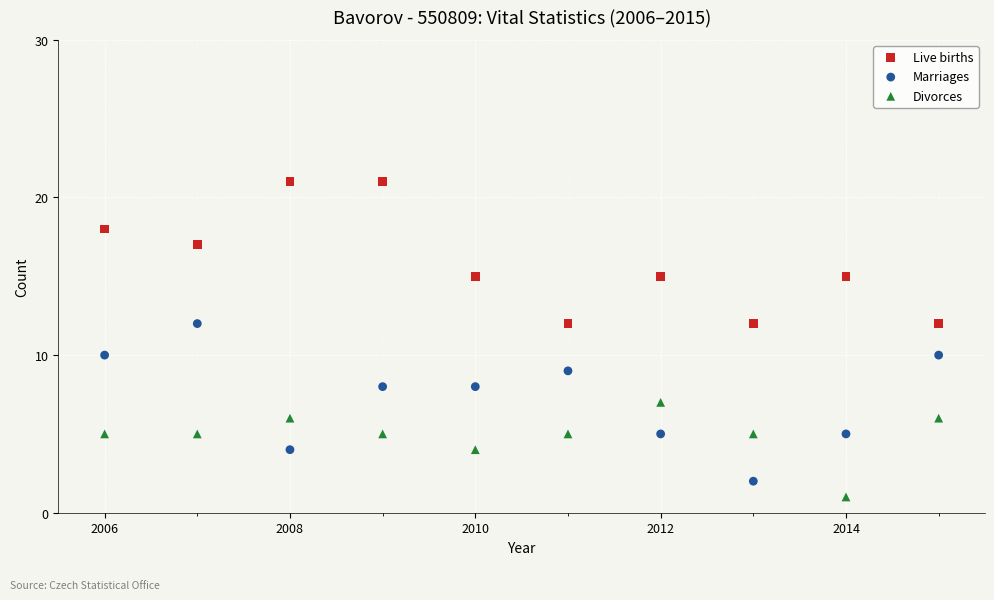

What is the X range (max minus min) for the scatter plot?

9